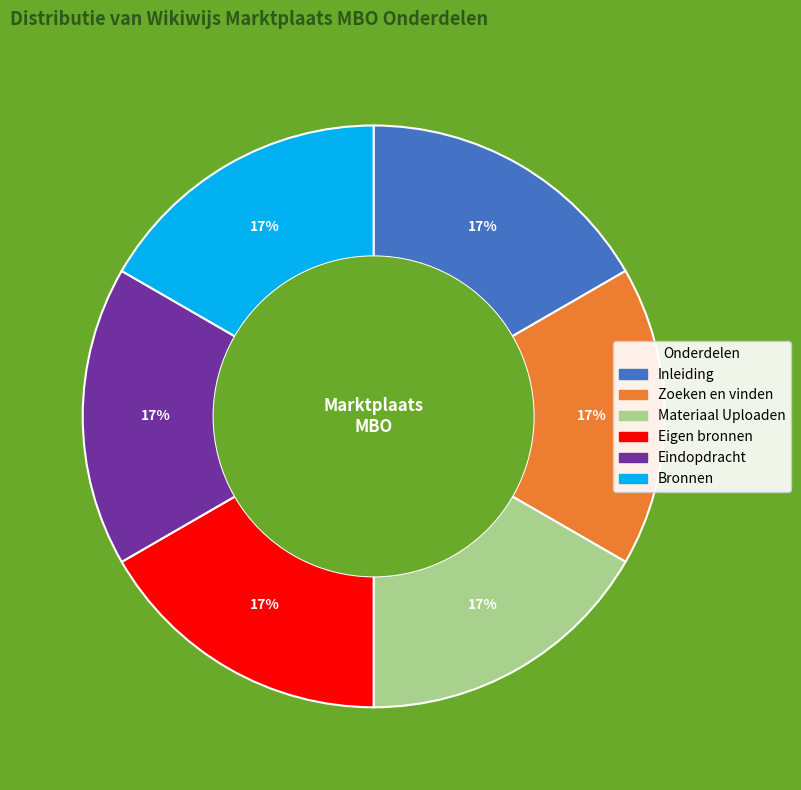

What is the ratio of the value at Materiaal Uploaden to the value at Zoeken en vinden?

1.0